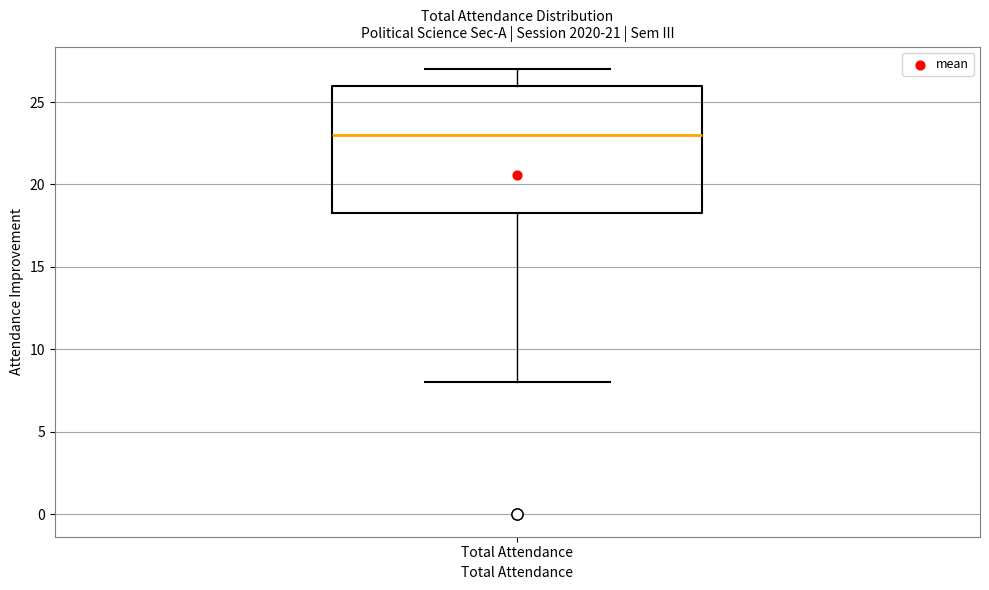

Transcribe this box plot: give where the median line is, the range the box spans, and where the two whiskers end, as read against the y-axis. The values are not printed on the chart, so give them approximately, as read against the axis.

median 23.0, box 18.5 to 26.0, whiskers 8.0 to 27.0